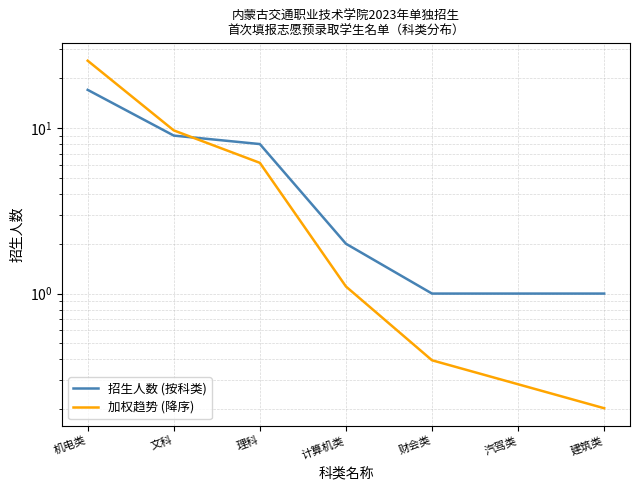

What is the label of the 4th point from the right?

计算机类